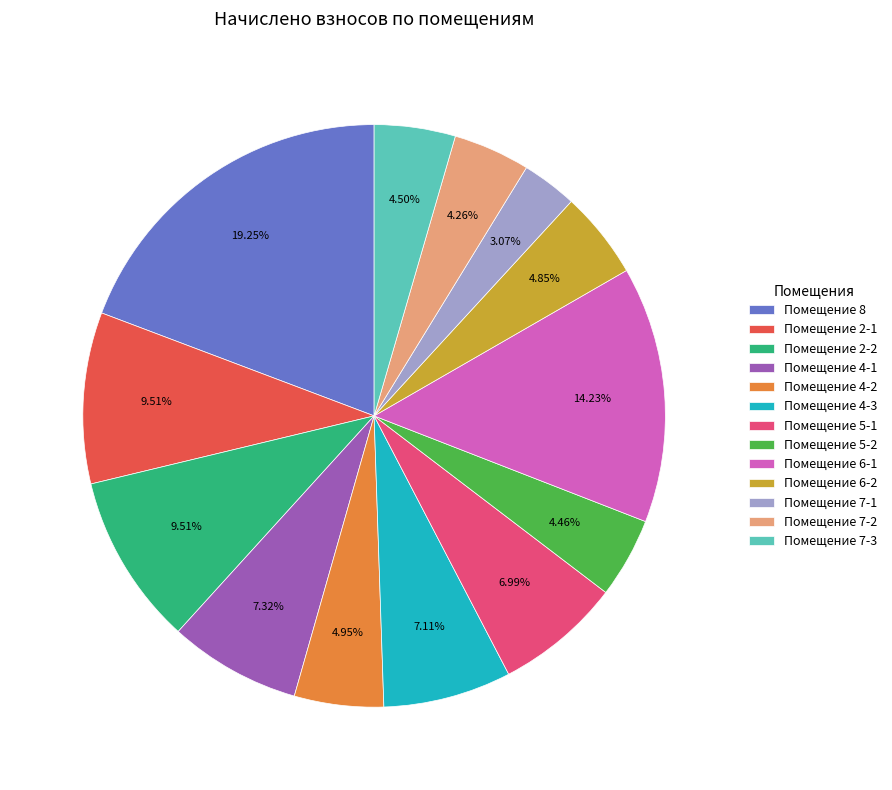

What is the ratio of the value at Помещение 7-2 to the value at Помещение 2-1?

0.4